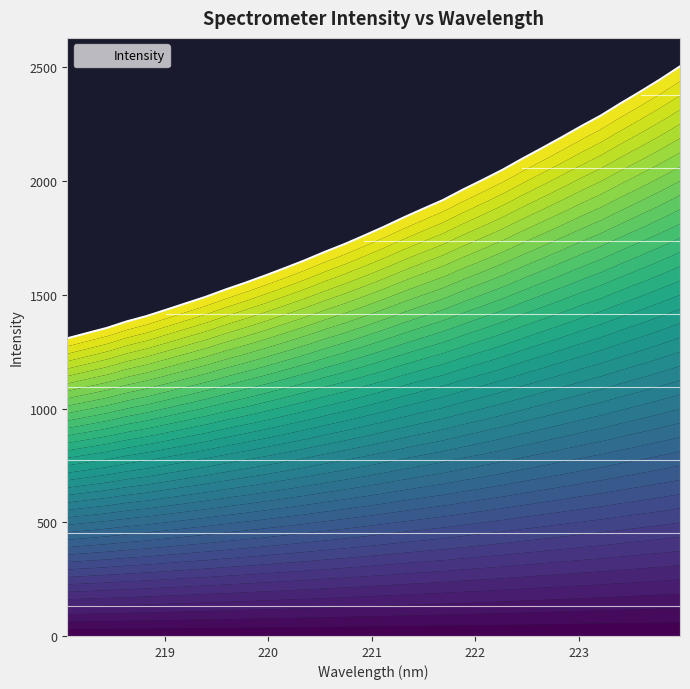

Reading left to right, list all the values displayed in this chart.

1308.7	1331.6	1354.4	1382.8	1406.3	1434.3	1462.8	1491.2	1523.3	1553.0	1584.6	1617.6	1651.5	1688.1	1722.4	1760.0	1798.7	1839.6	1878.5	1916.6	1962.3	2005.0	2049.1	2097.8	2144.7	2192.4	2241.6	2288.7	2342.5	2394.0	2447.5	2504.4